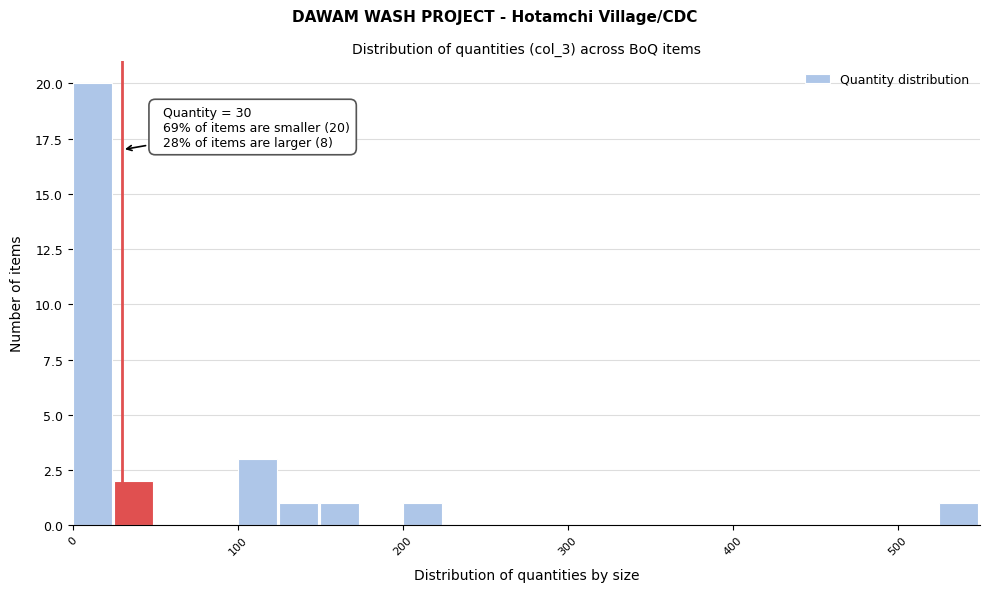

Around what value on the x-axis is the tallest bar? Give the approximate position of its centre, as read against the axis.

10